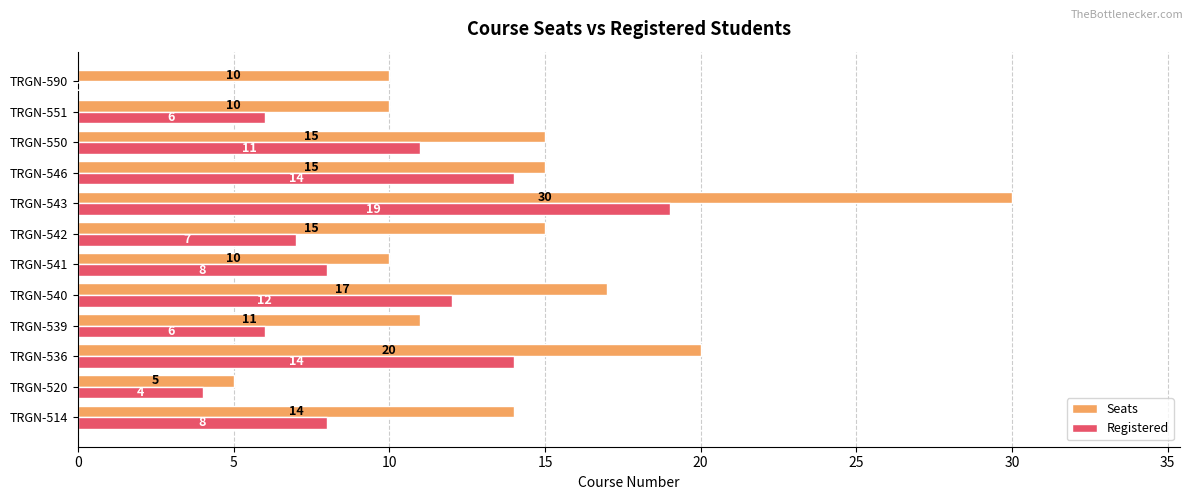

Which series has the largest total across all categories?

Seats